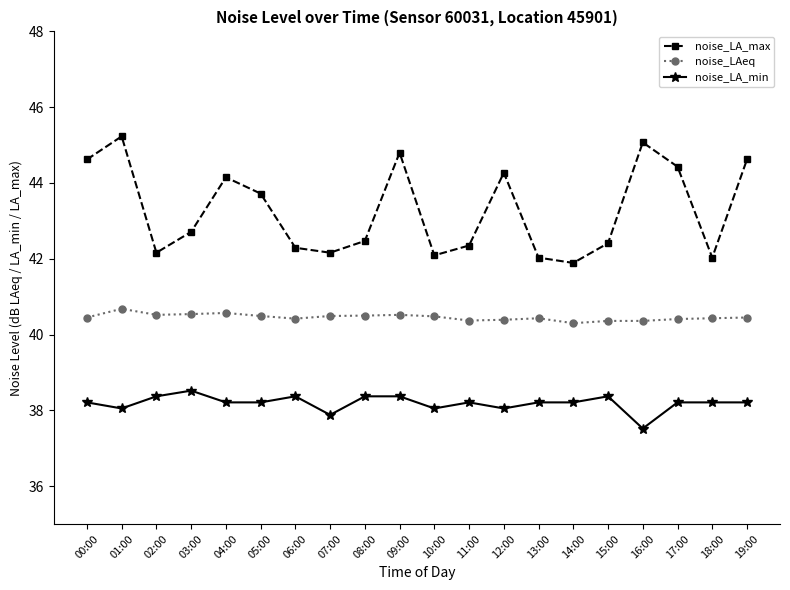

True or false: noise_LAeq and noise_LA_max cross at least once.

False